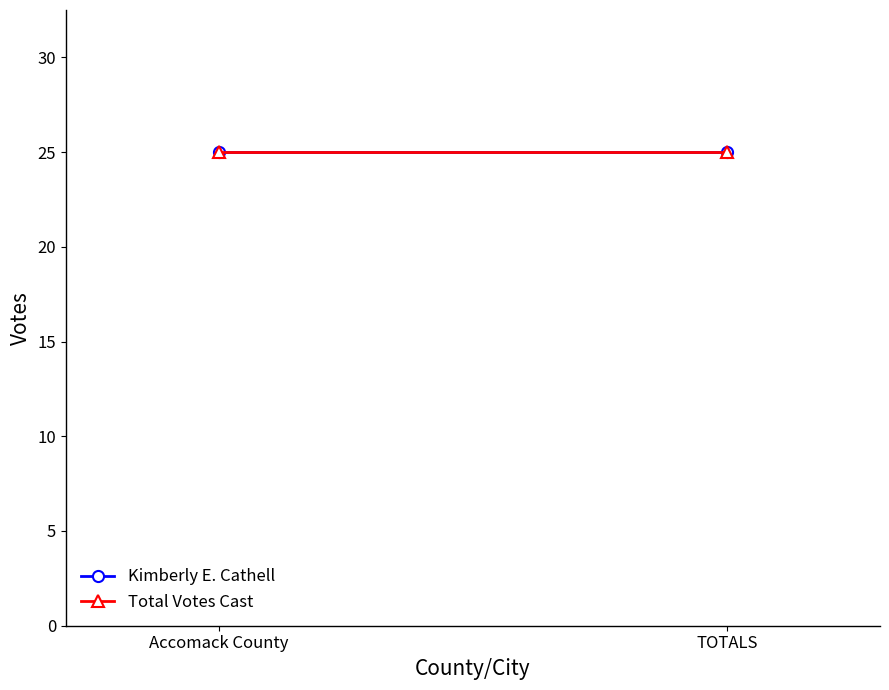

What is the label of the 1st point from the right?

TOTALS